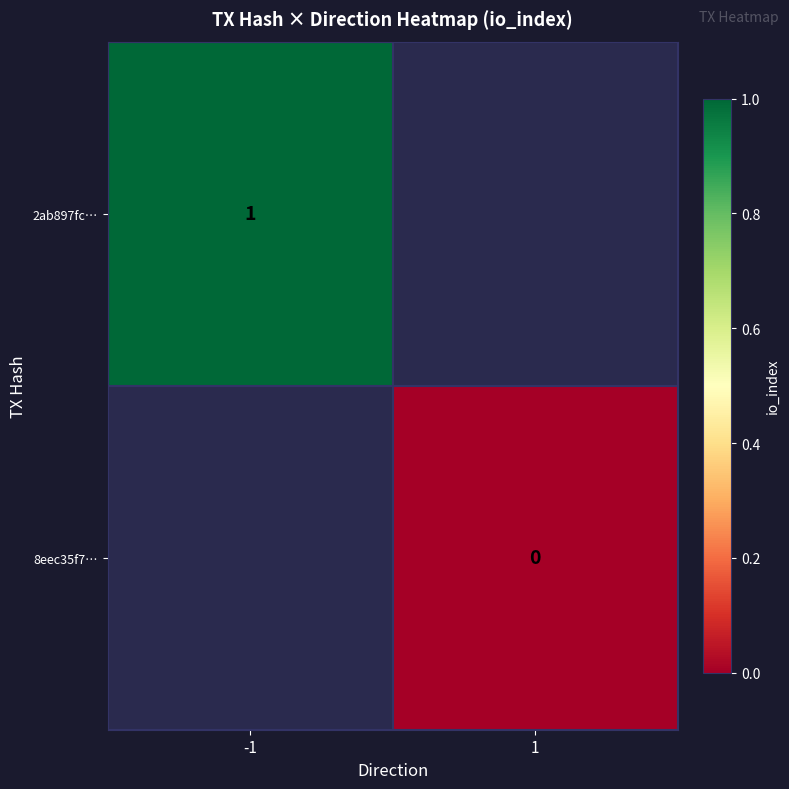

Between 1 and -1, which is larger?

-1